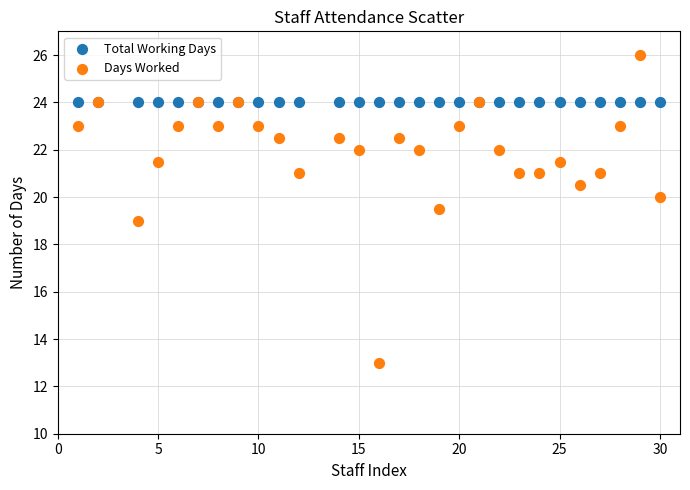

Which series contains the lowest Y value?

Days Worked